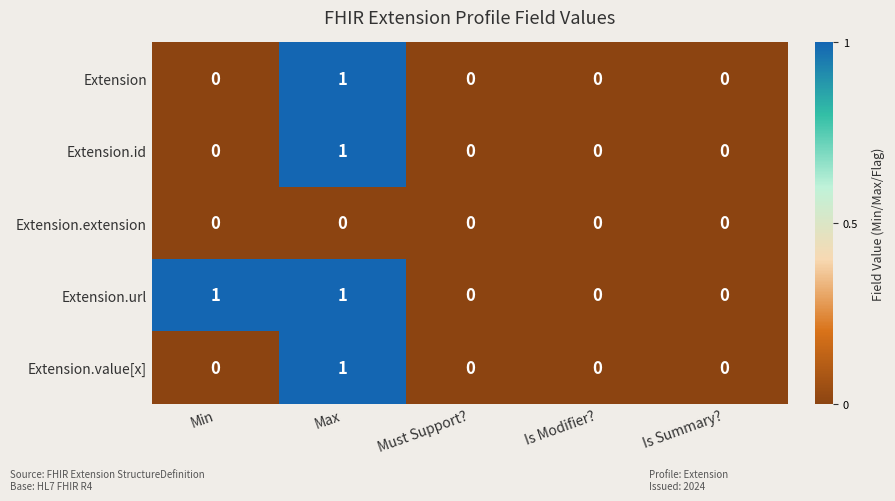

The value of Extension at Max is 1. True or false?

True